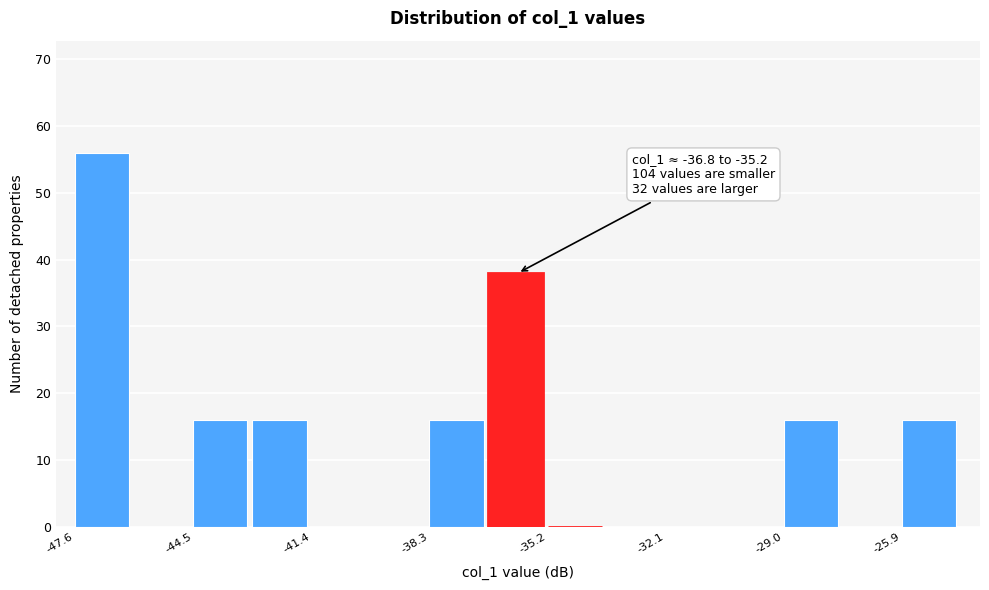

Read against the x-axis, roughly where is the centre of the tallest bar?

-47.0